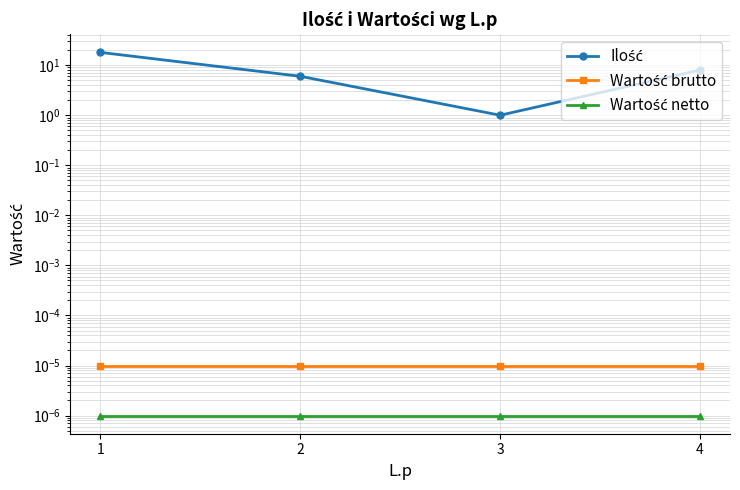

Reading right to left, transcribe all the data shown in this chart.

Ilość: 8.0	1.0	6.0	18.0
Wartość brutto: 0.0	0.0	0.0	0.0
Wartość netto: 0.0	0.0	0.0	0.0